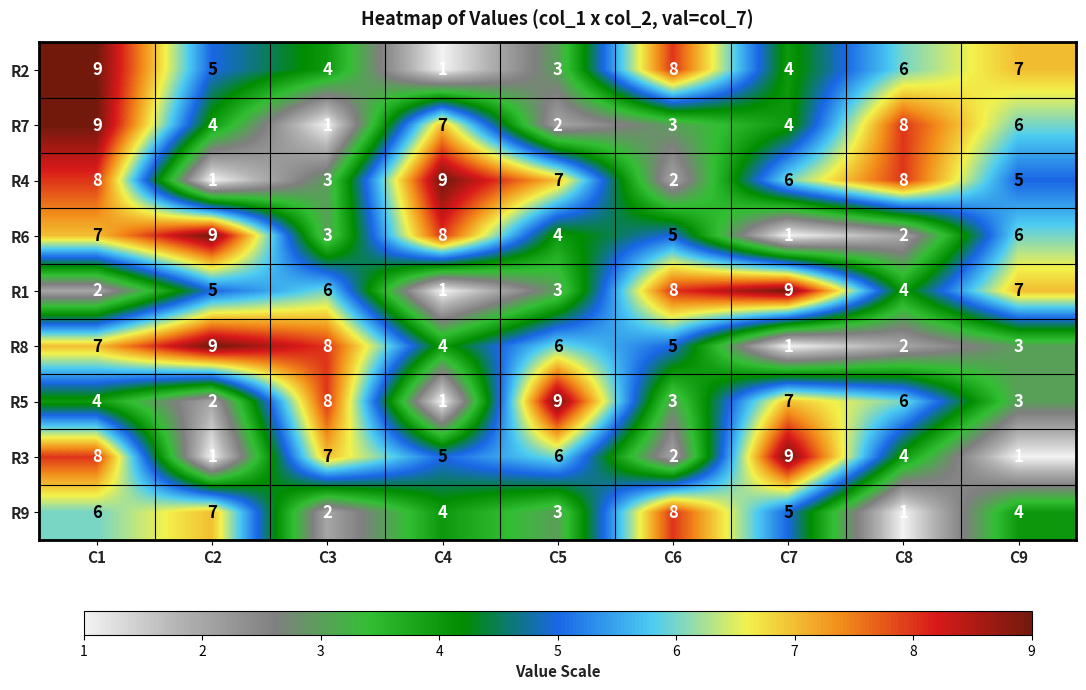

What is the difference between the highest and lowest values at C5?

7